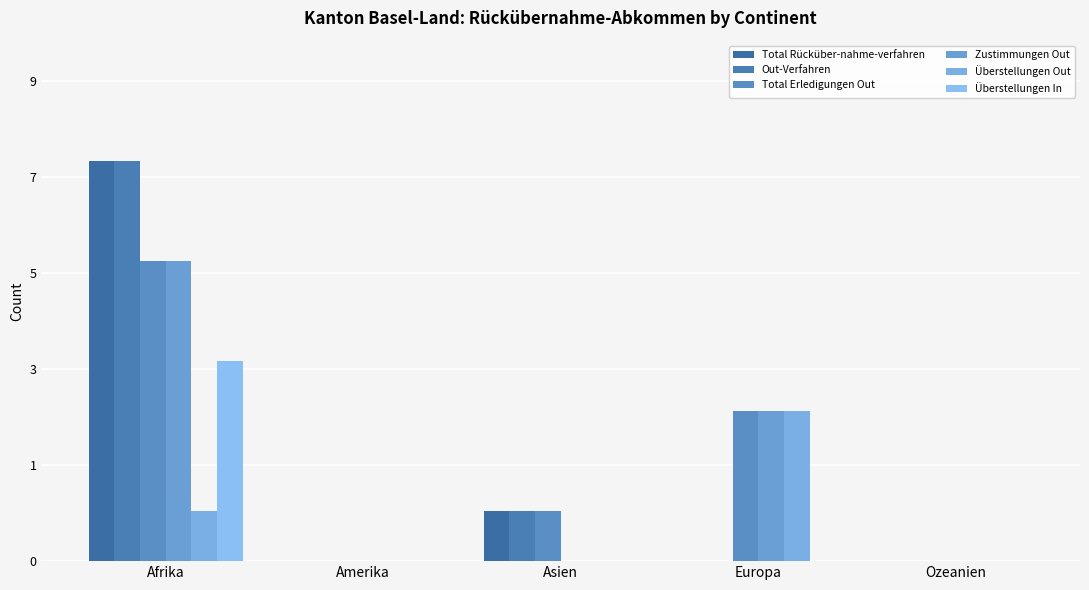

Are the bars grouped side by side (vs. stacked)?

Yes